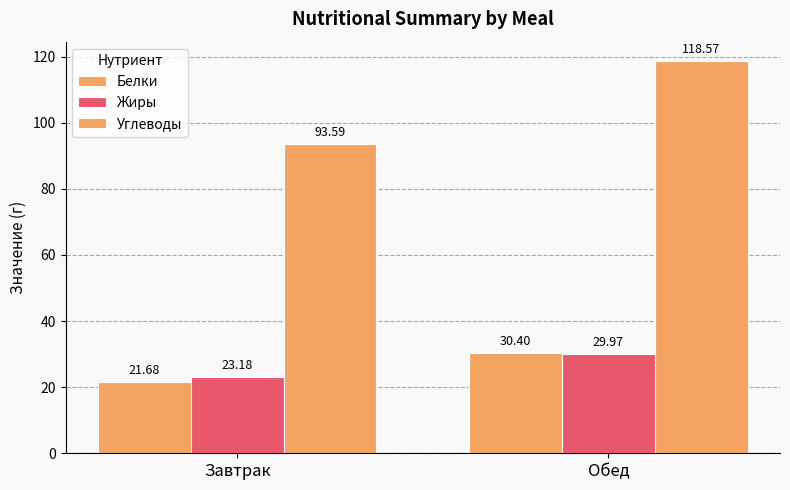

True or false: Белки has a value of 8.8 at Завтрак.

False